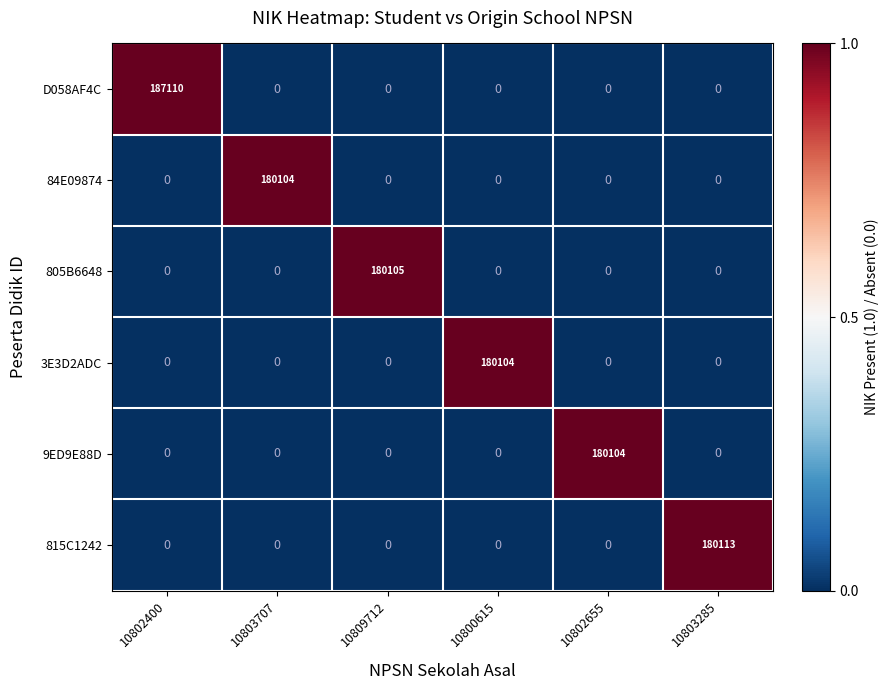

Which series has the widest spread of values?

D058AF4C